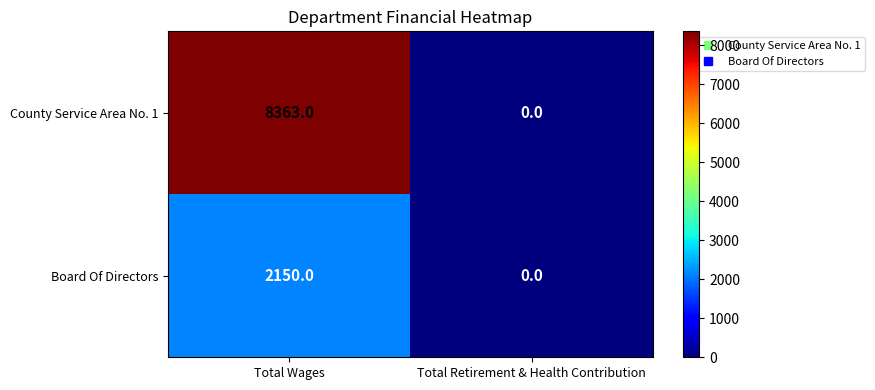

Reading right to left, what are all the values shown in this chart?

County Service Area No. 1: Total Retirement & Health Contribution=0	Total Wages=8363
Board Of Directors: Total Retirement & Health Contribution=0	Total Wages=2150